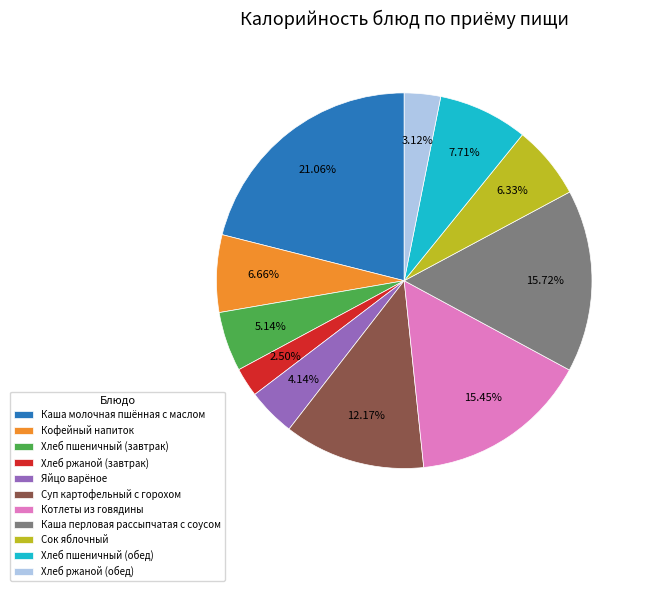

How many slices are in this pie chart?

11